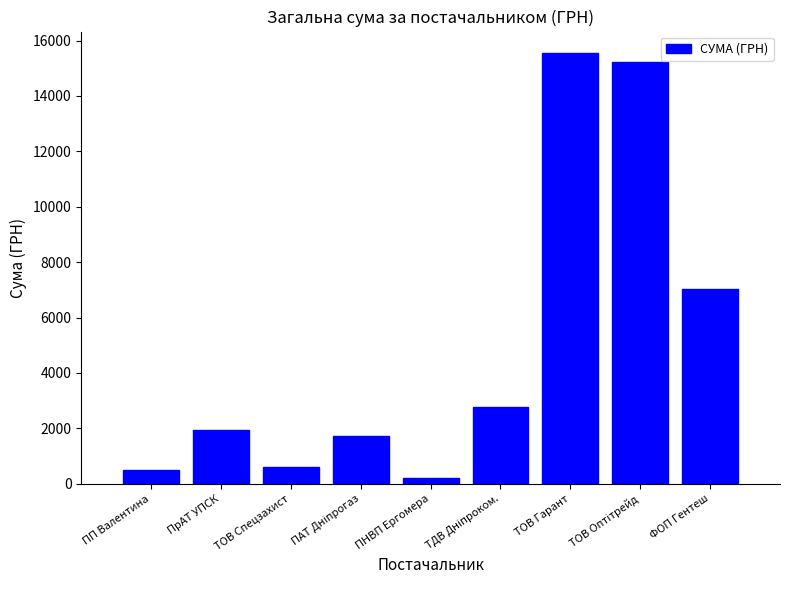

What is the change in value from ТОВ Гарант to ФОП Гентеш?

-8513.0